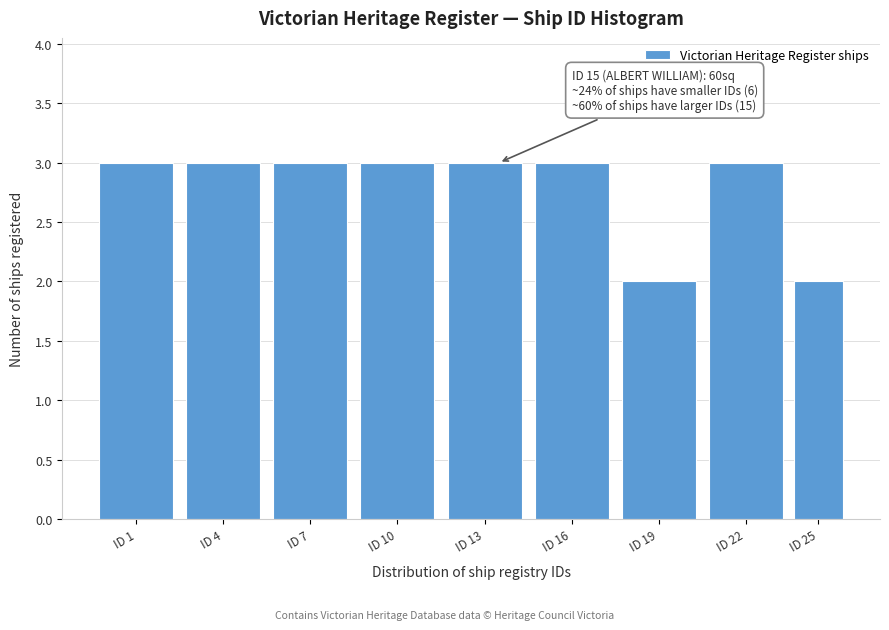

Reading left to right, extract all data points from this chart.

ID 1=3	ID 4=3	ID 7=3	ID 10=3	ID 13=3	ID 16=3	ID 19=2	ID 22=3	ID 25=2